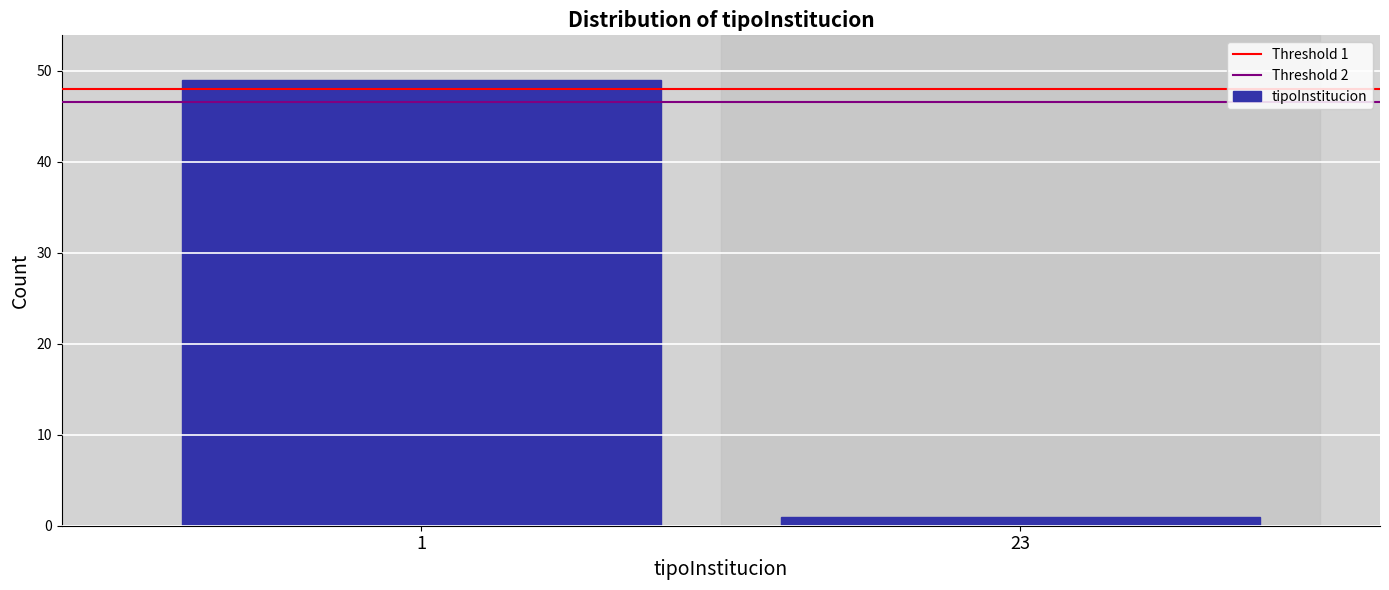

Reading left to right, transcribe all the data shown in this chart.

1=49	23=1